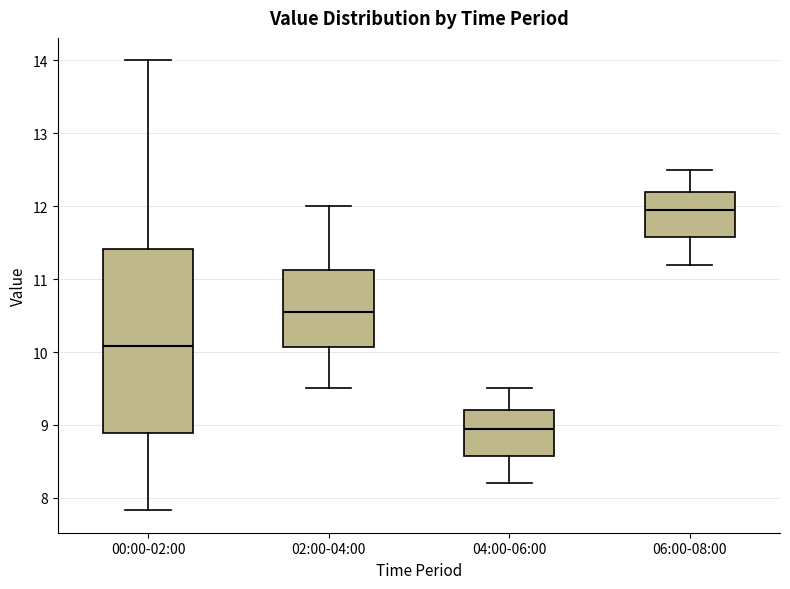

Reading left to right, transcribe this box plot: for each box, give where its median line is, the range the box spans, and where its two whiskers end, as read against the y-axis. The values are not printed on the chart, so give them approximately, as read against the axis.

00:00-02:00: median 10.1, box 8.9 to 11.4, whiskers 7.8 to 14.0
02:00-04:00: median 10.6, box 10.1 to 11.1, whiskers 9.5 to 12.0
04:00-06:00: median 9.0, box 8.6 to 9.2, whiskers 8.2 to 9.5
06:00-08:00: median 12.0, box 11.6 to 12.2, whiskers 11.2 to 12.5